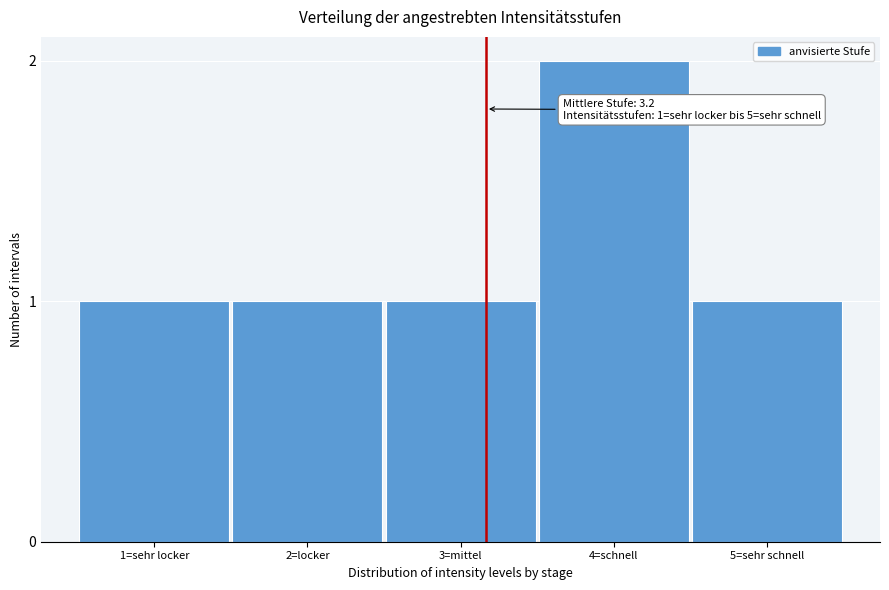

Reading left to right, extract all data points from this chart.

1=sehr locker=1	2=locker=1	3=mittel=1	4=schnell=2	5=sehr schnell=1